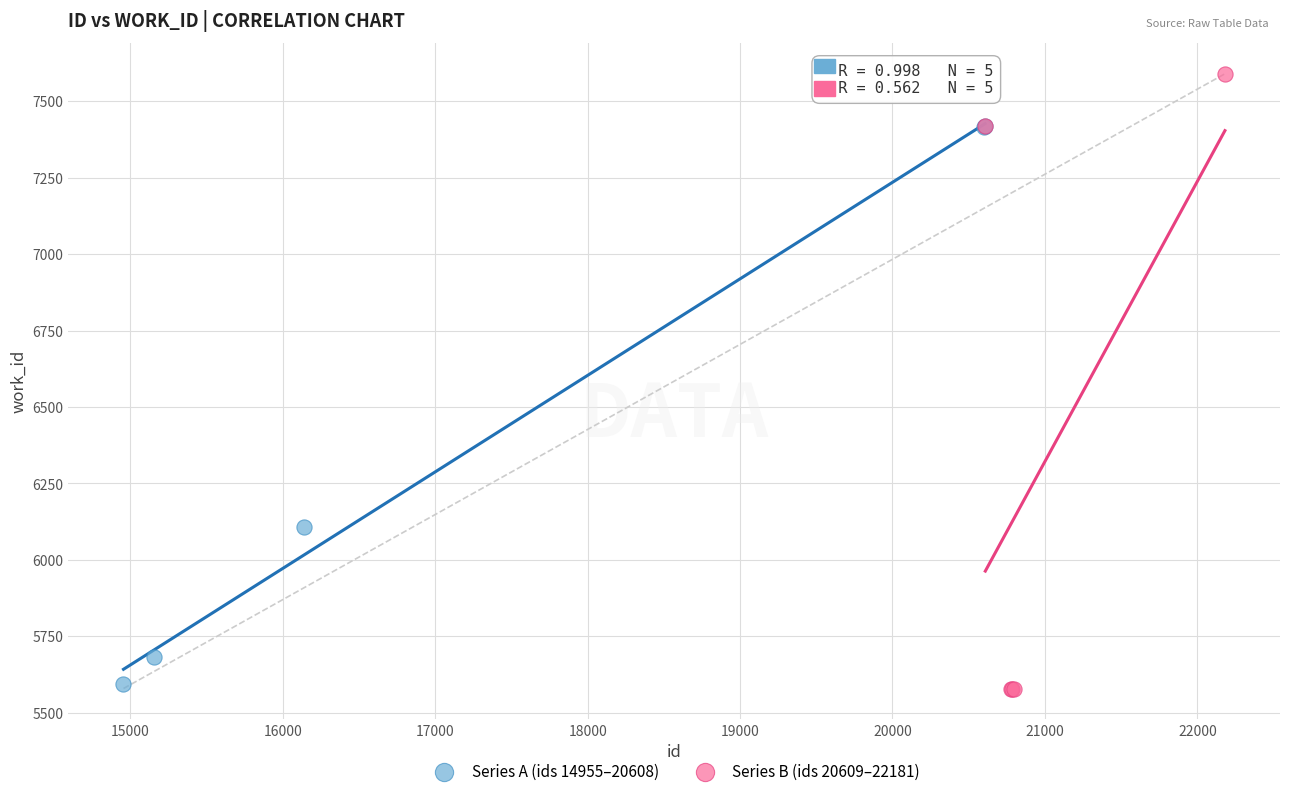

What are all the series names shown in the legend?

Series A (ids 14955–20608), Series B (ids 20609–22181)